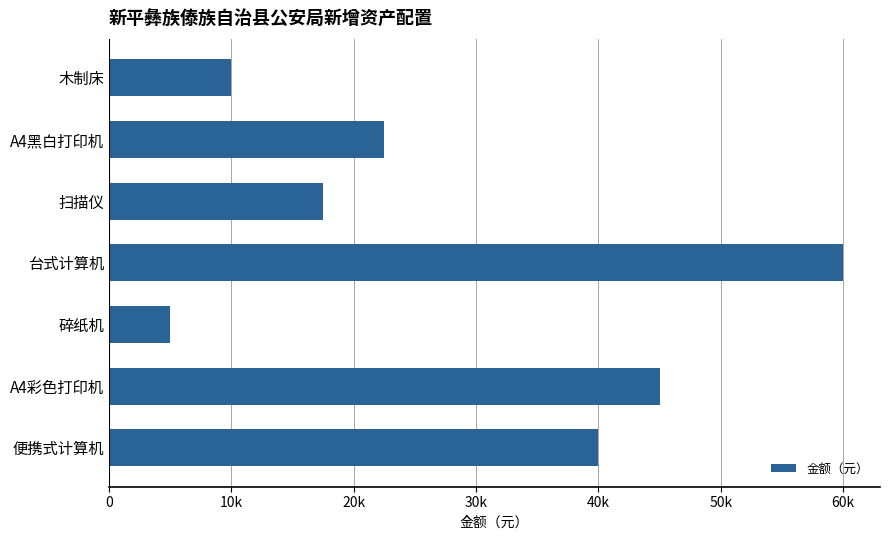

What is the average value?

28571